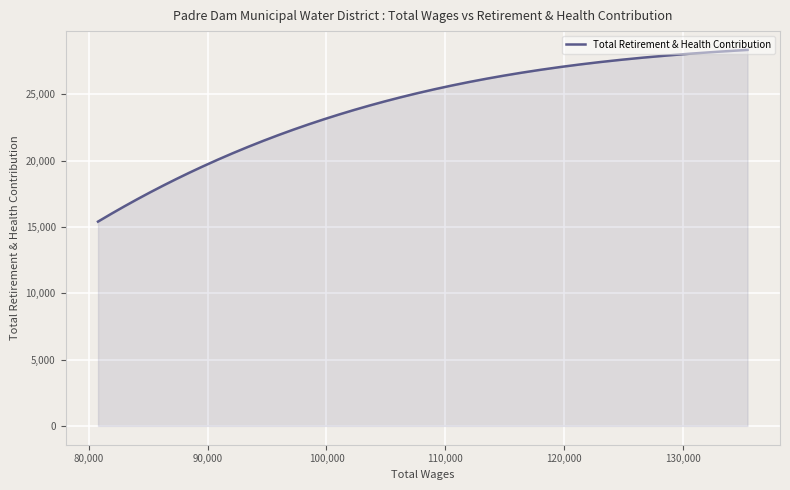

What is the difference between the maximum and minimum values?

12950.0